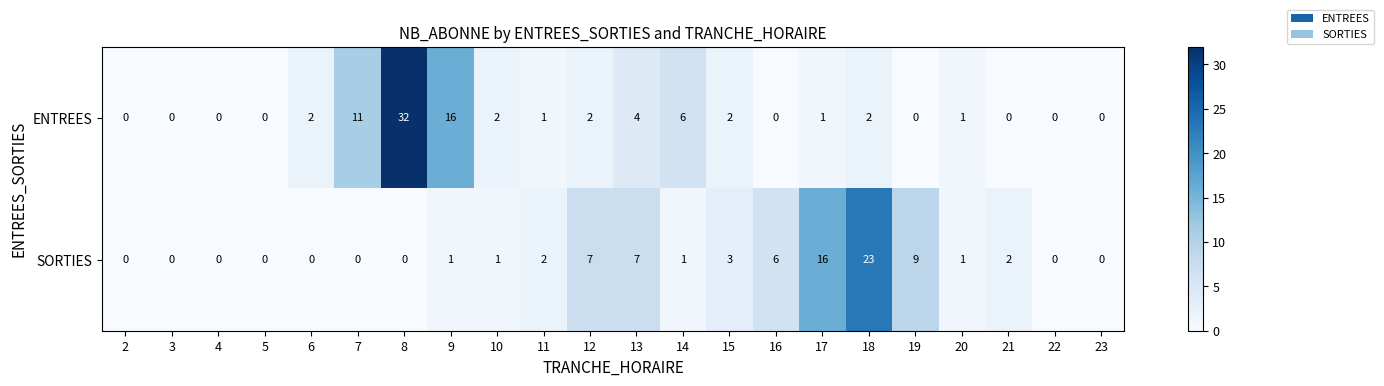

Between 8 and 20, which series saw the biggest shift?

ENTREES